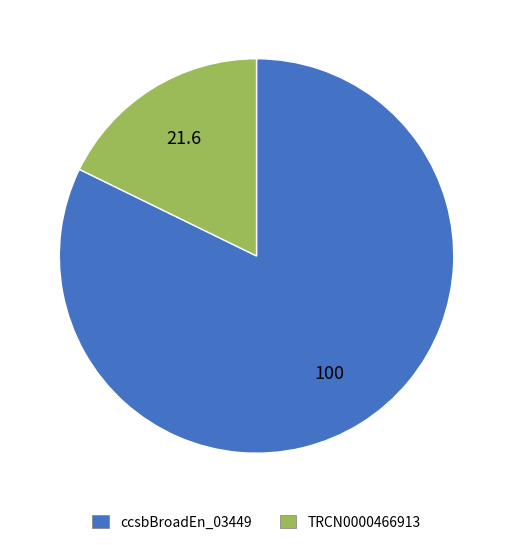

Count the number of slices in the pie.

2